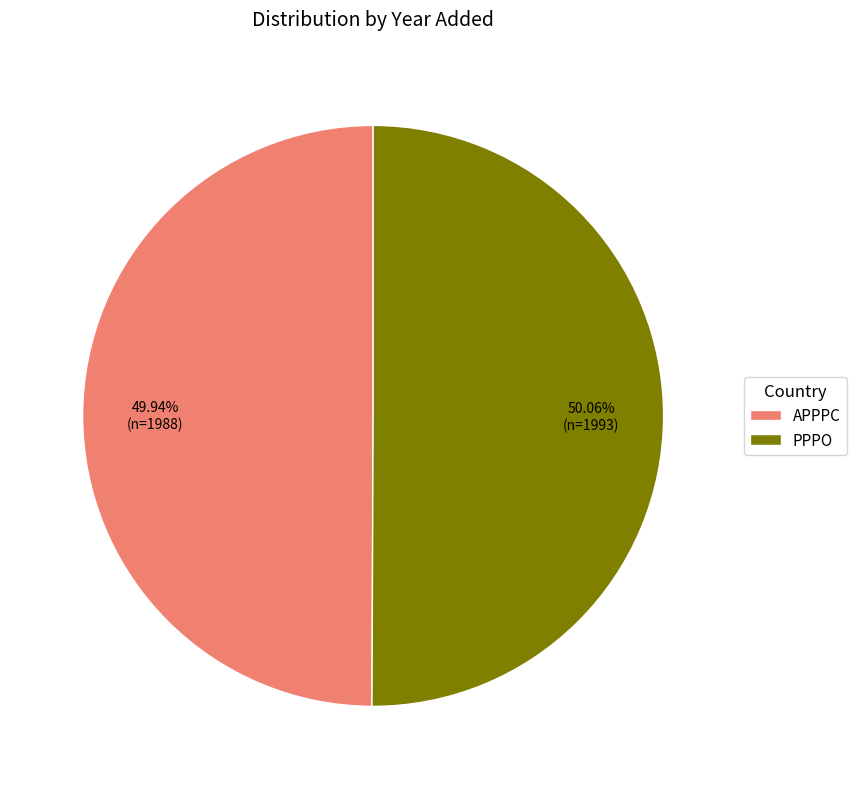

Is there any slice that represents more than half of the pie?

Yes